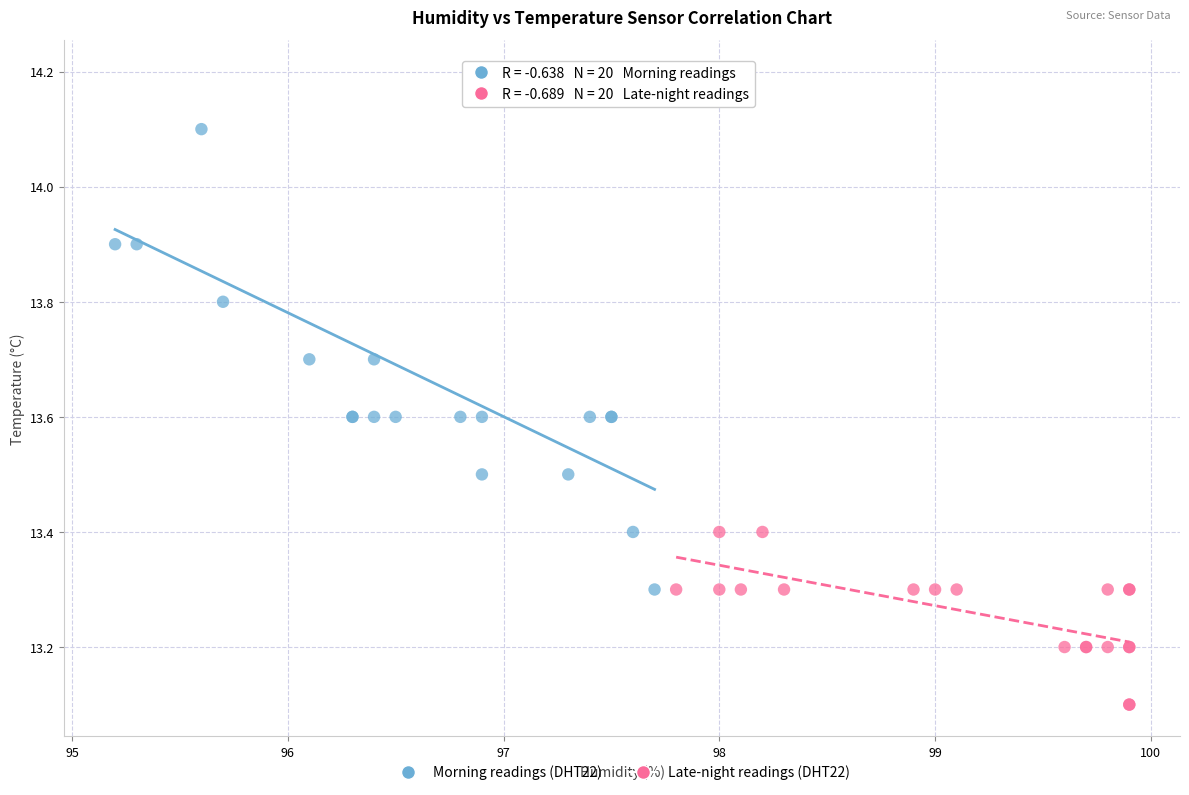

Which series reaches the minimum Y coordinate?

Late-night readings (DHT22)